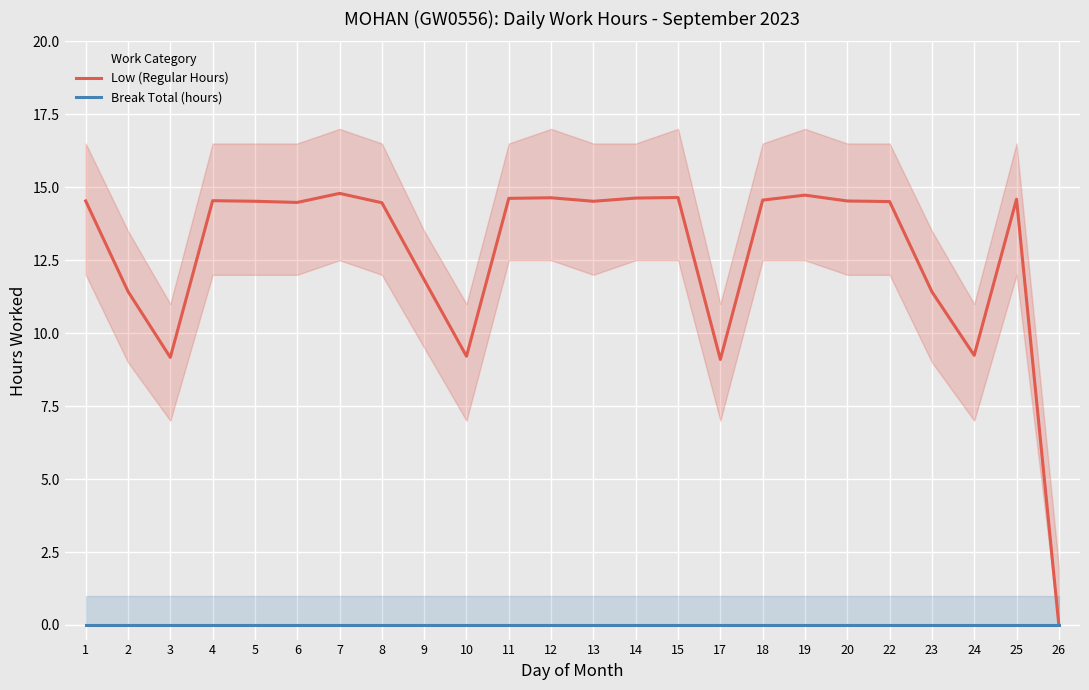

Rank the series by their average value, from highest to lowest.

Low (Regular Hours), Break Total (hours)